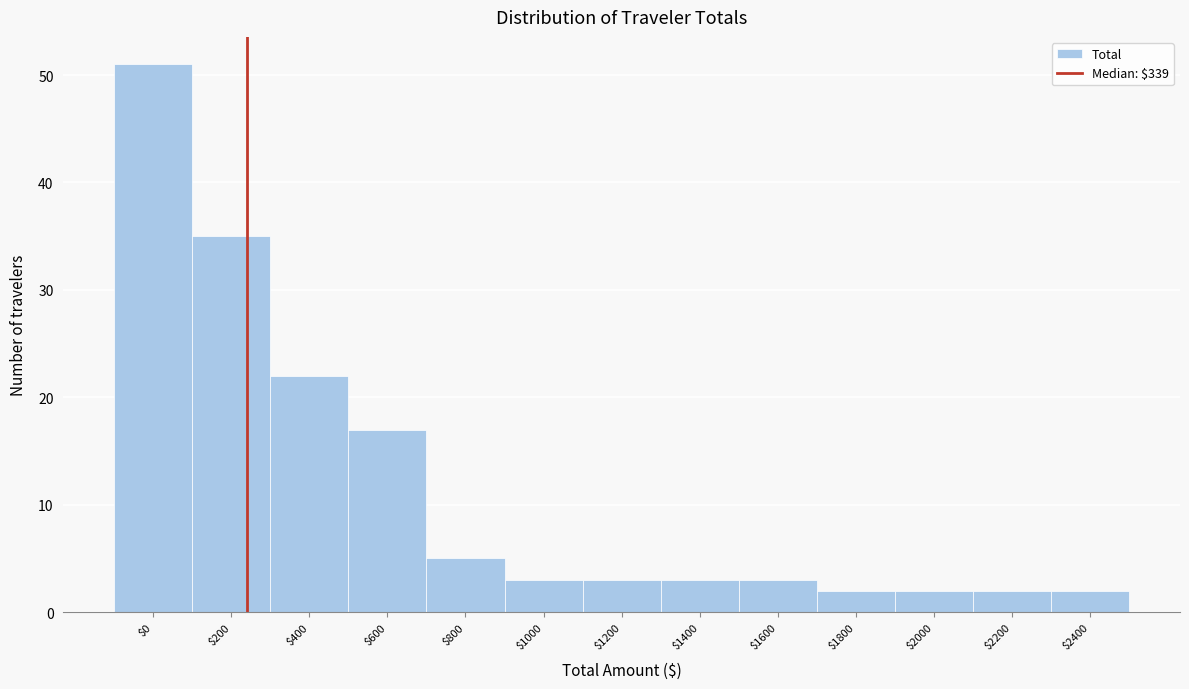

Reading left to right, what are all the values shown in this chart?

51	35	22	17	5	3	3	3	3	2	2	2	2